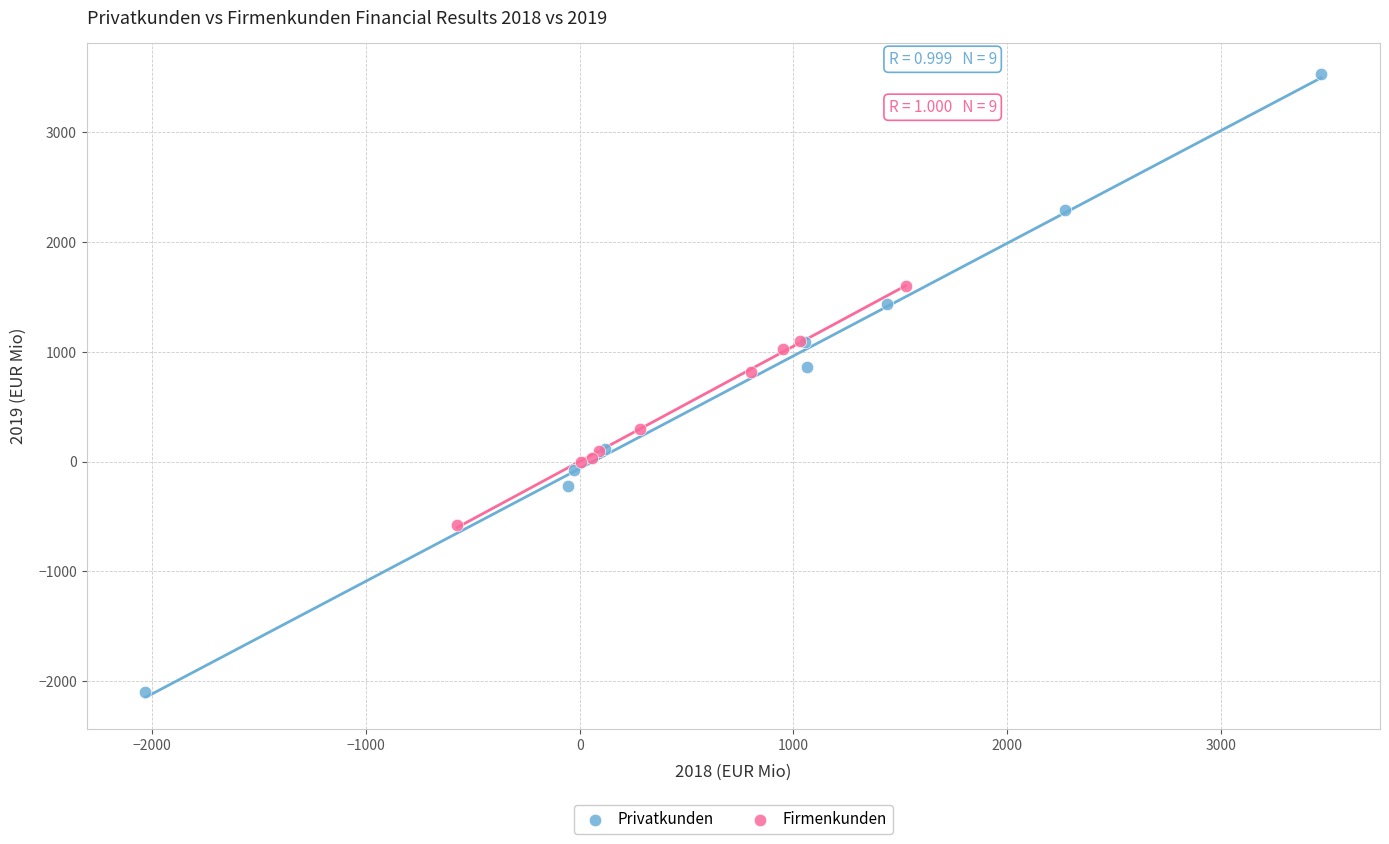

Which series contains the lowest Y value?

Privatkunden